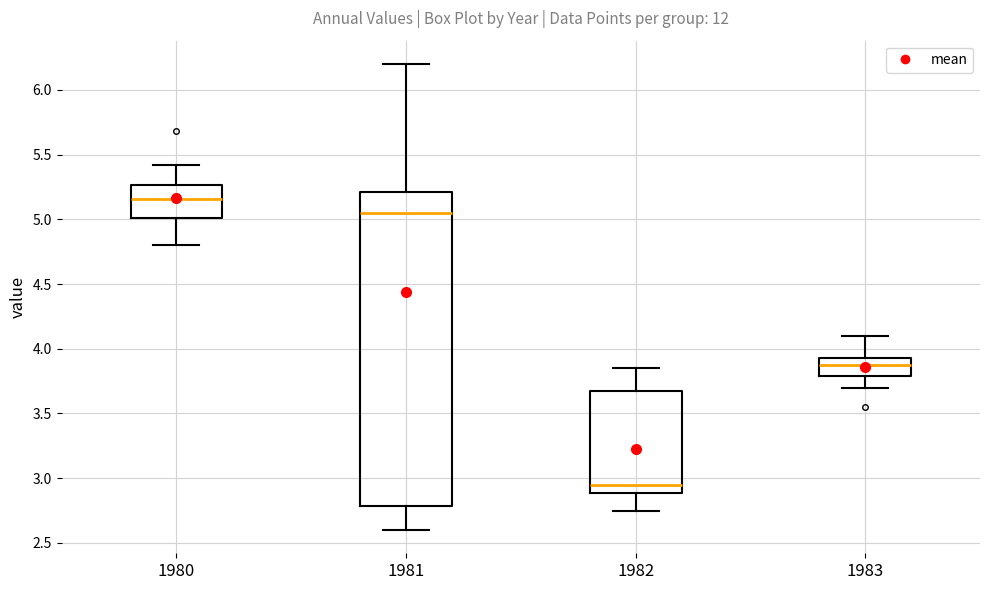

Which box is the tallest, from its lower edge to its upper edge?

1981